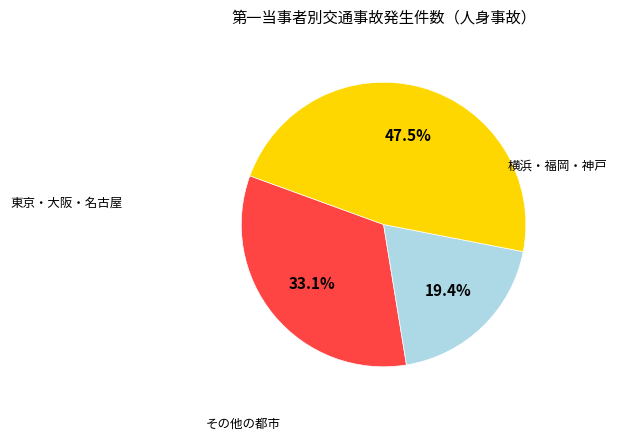

How many slices are in this pie chart?

3